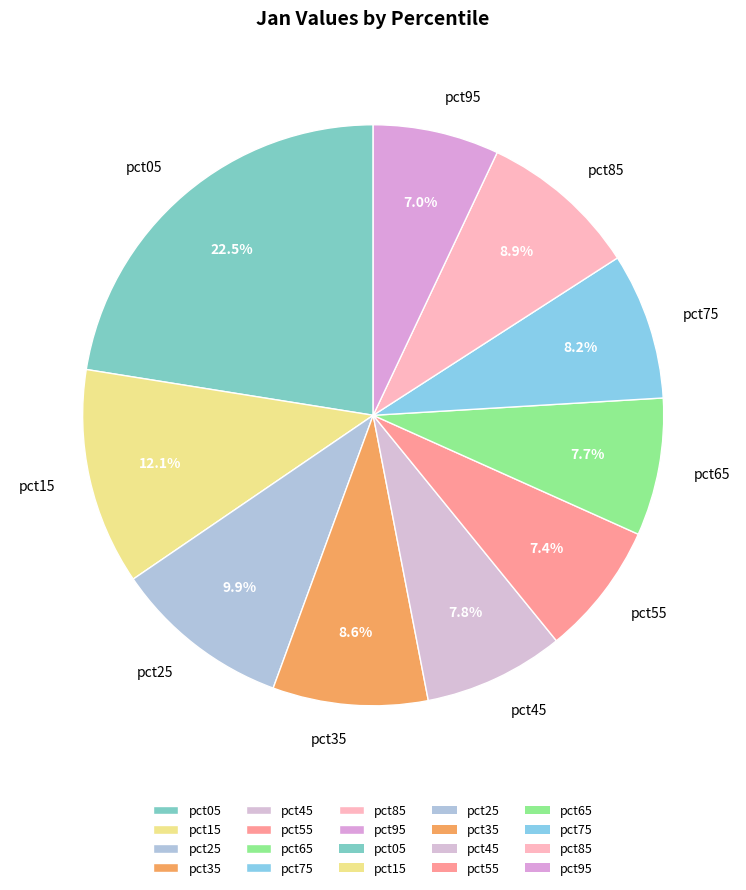

Approximately how many times larger is the value at pct35 compared to pct15?

0.7